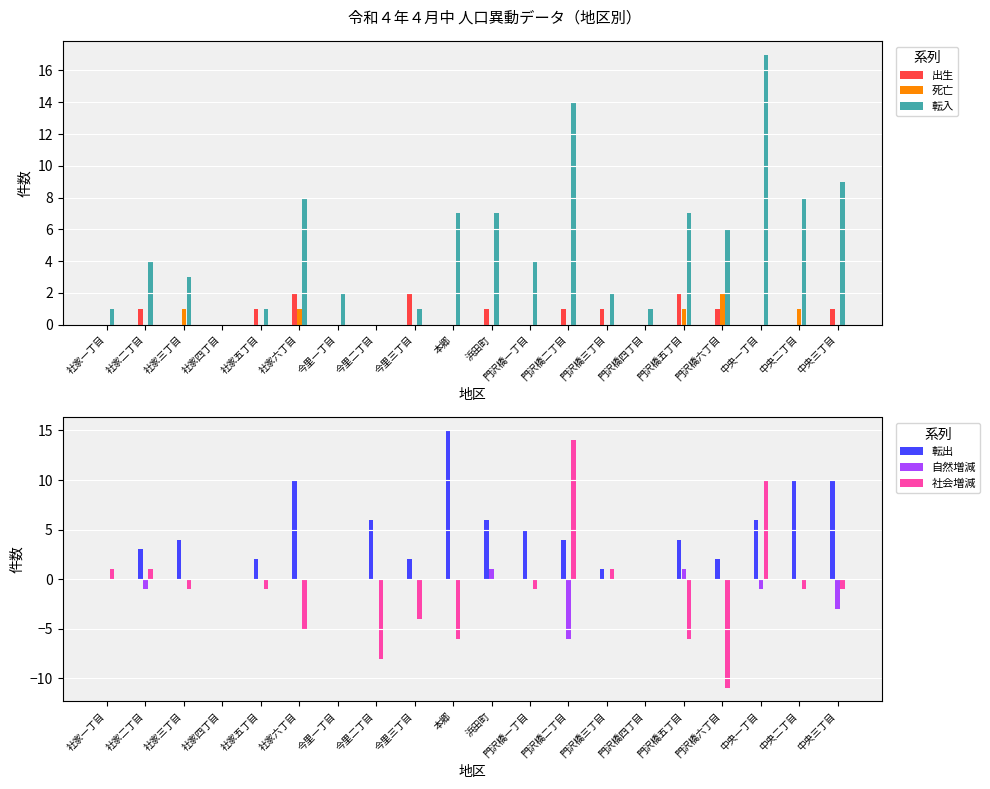

Which series changed the most between 門沢橋二丁目 and 門沢橋五丁目?

社会増減